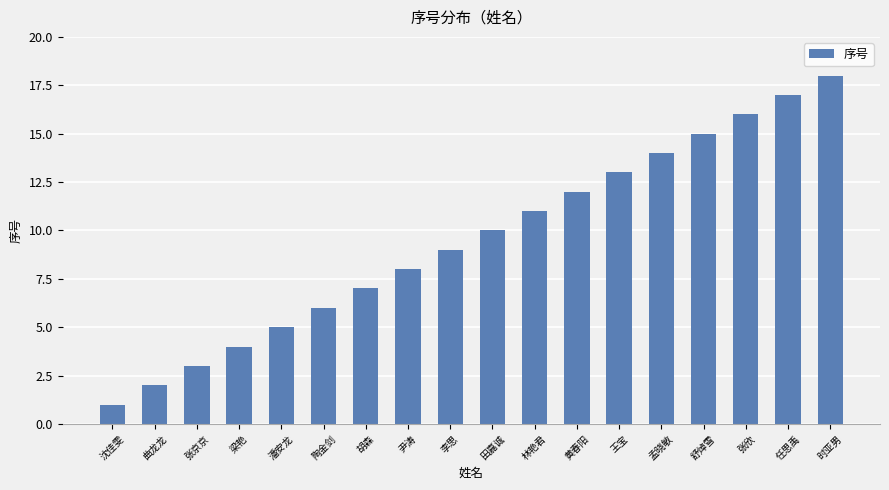

Does the chart contain any negative values?

No